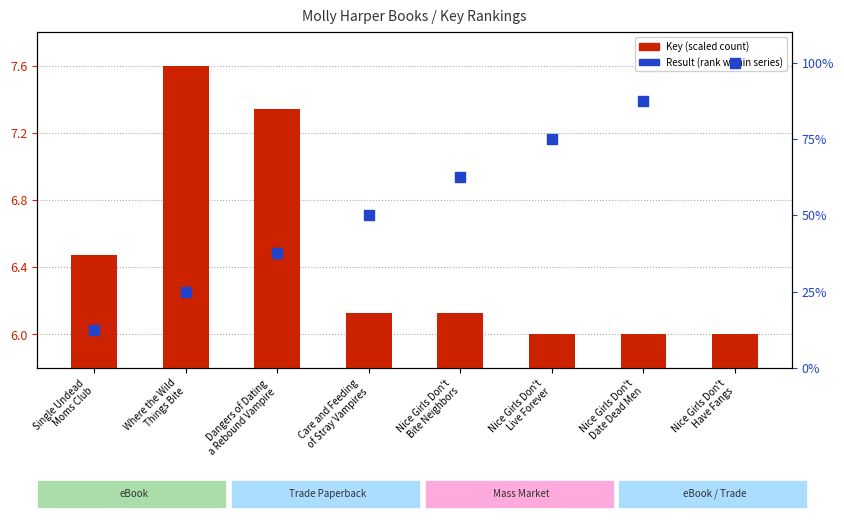

Which series contains the highest Y value?

Result (rank)